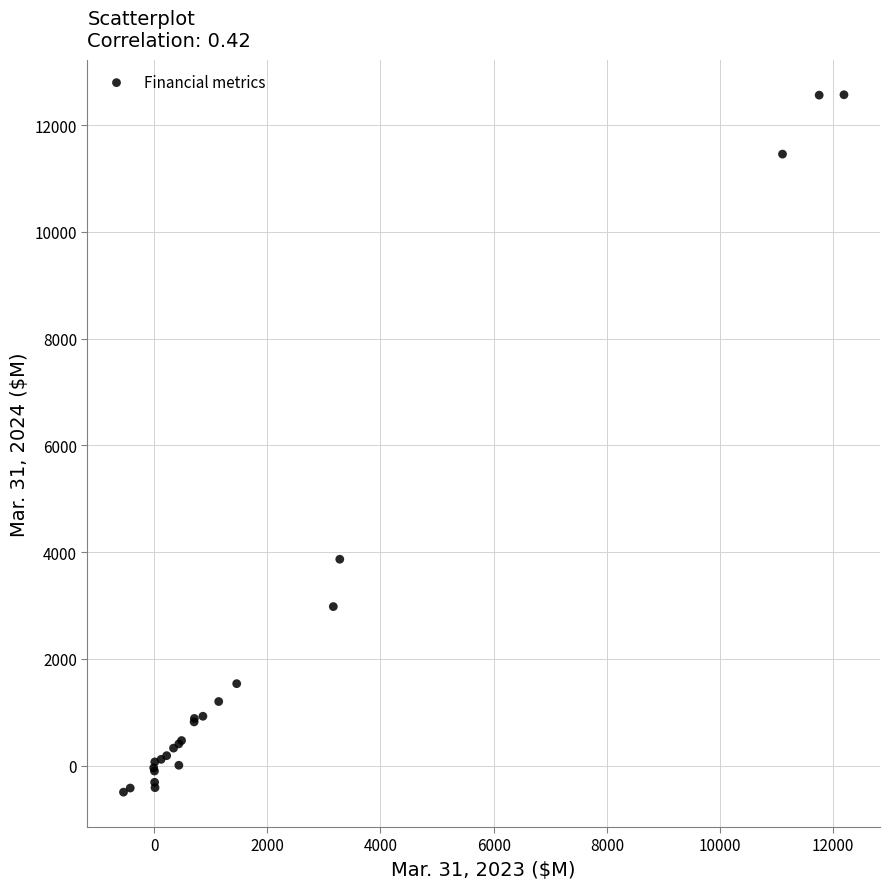

What Y value in the scatter plot is closest to 6036?

3867